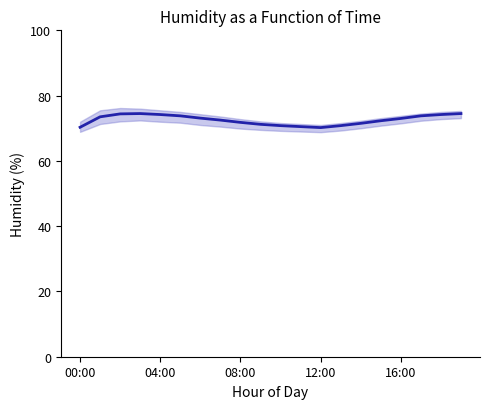

True or false: the data shows 73.8 at 17.

True